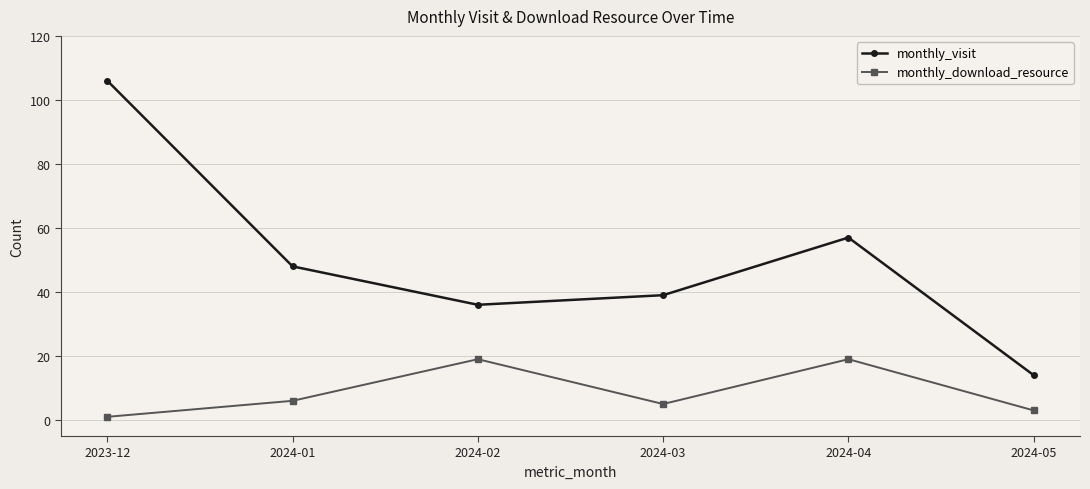

True or false: monthly_download_resource and monthly_visit cross at least once.

False